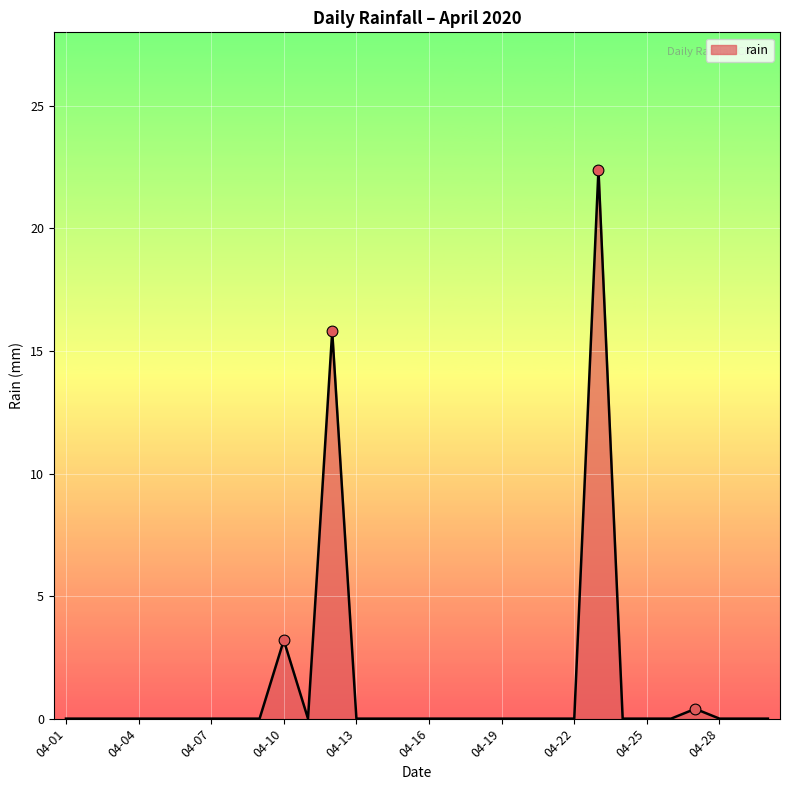

What is the maximum value shown in the chart?

22.4